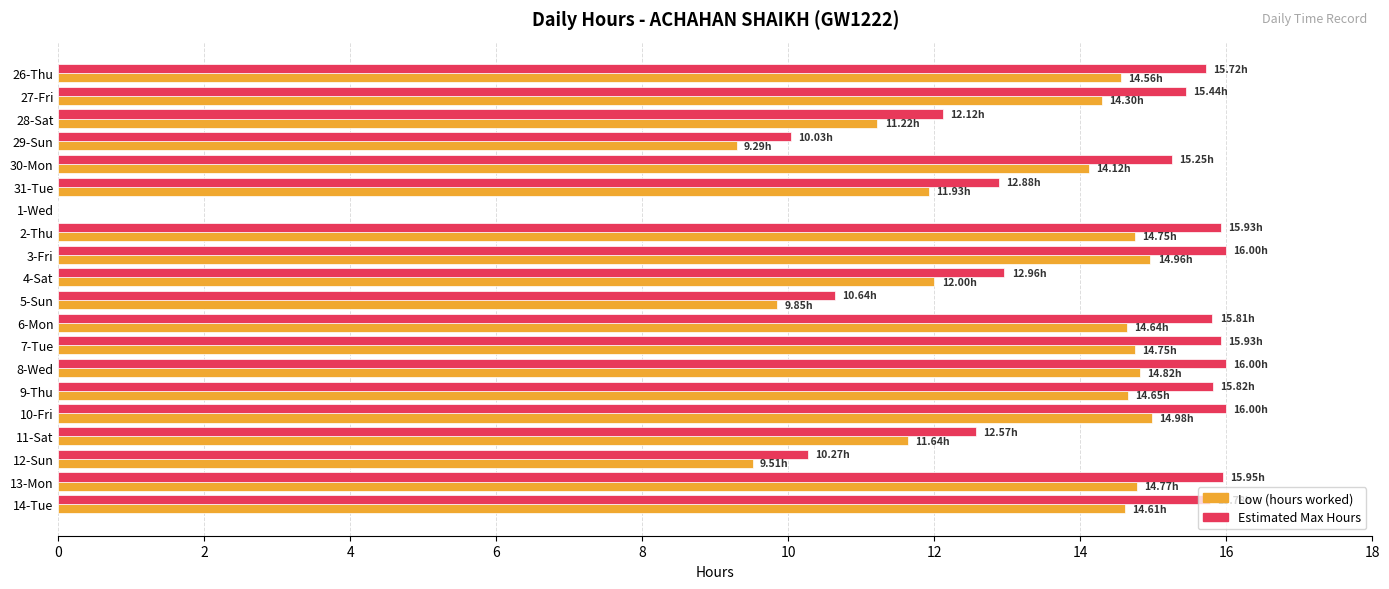

What is the sum of the Estimated Max Hours values at 5-Sun and 26-Thu?

26.4